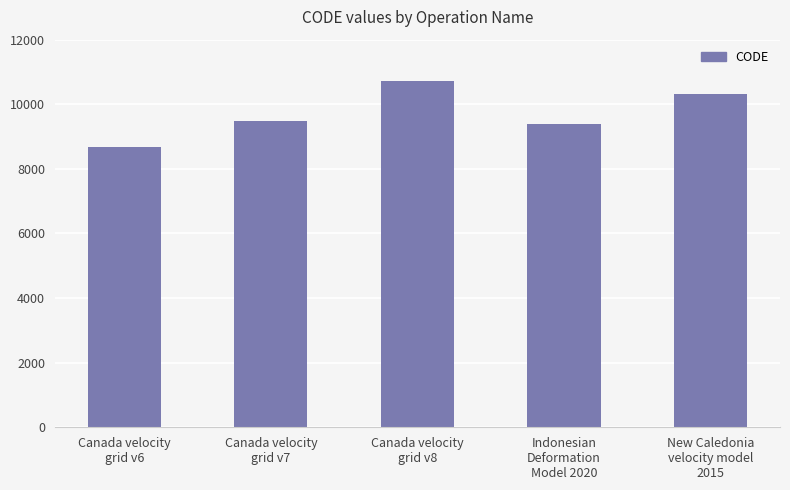

Read the value at New Caledonia
velocity model
2015, to the nearest 50.

10300